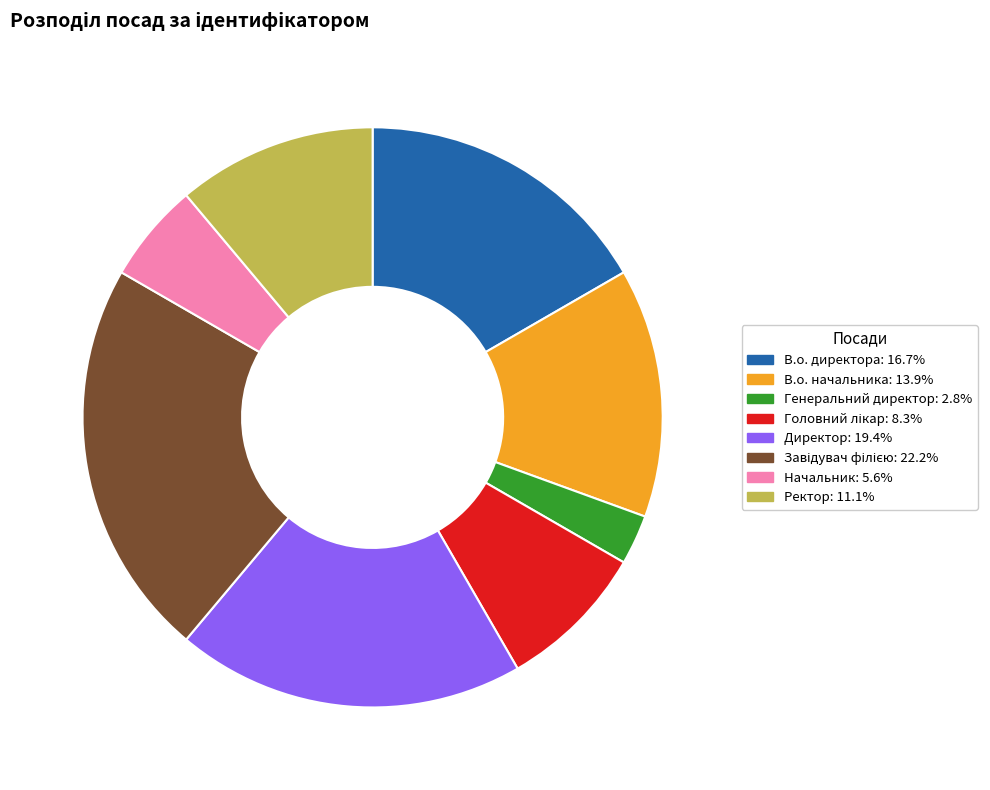

Which slice is the smallest?

Генеральний директор